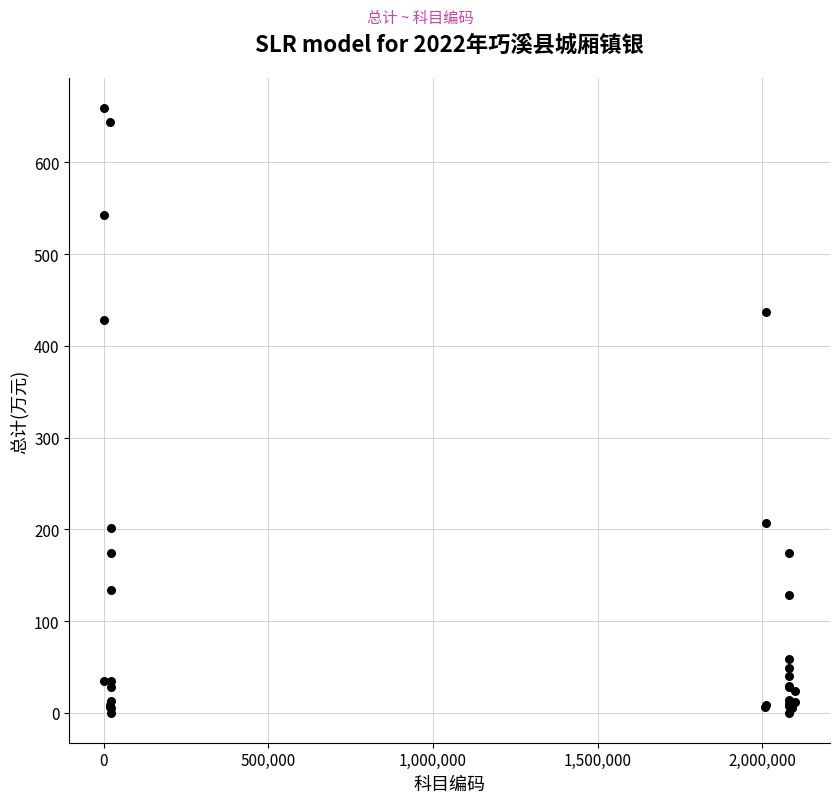

What Y value in the scatter plot is closest to 329?

428.2